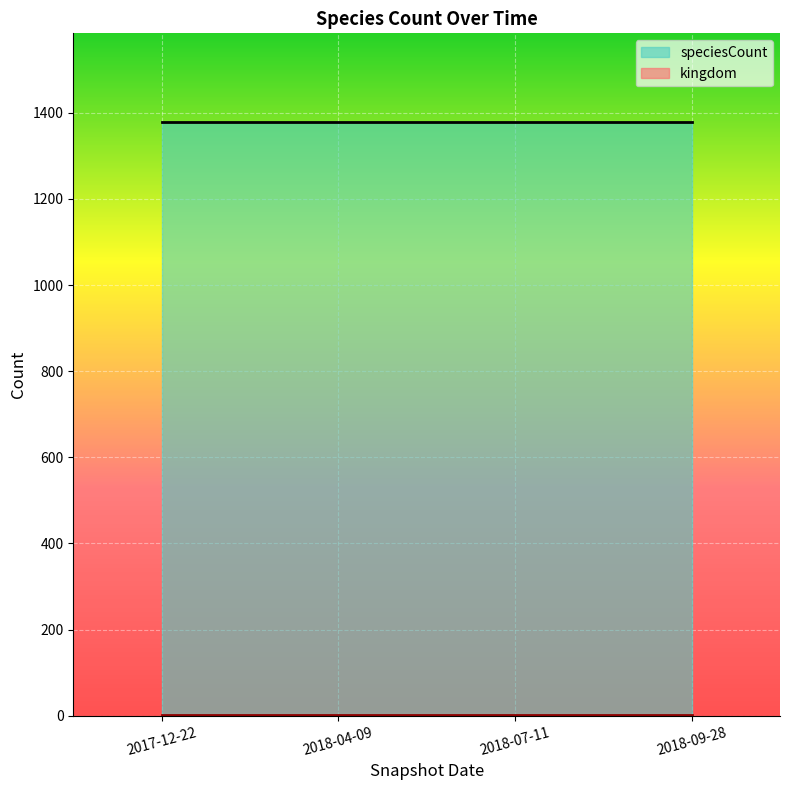

List the labels in order of speciesCount value, largest first.

2017-12-22, 2018-04-09, 2018-07-11, 2018-09-28